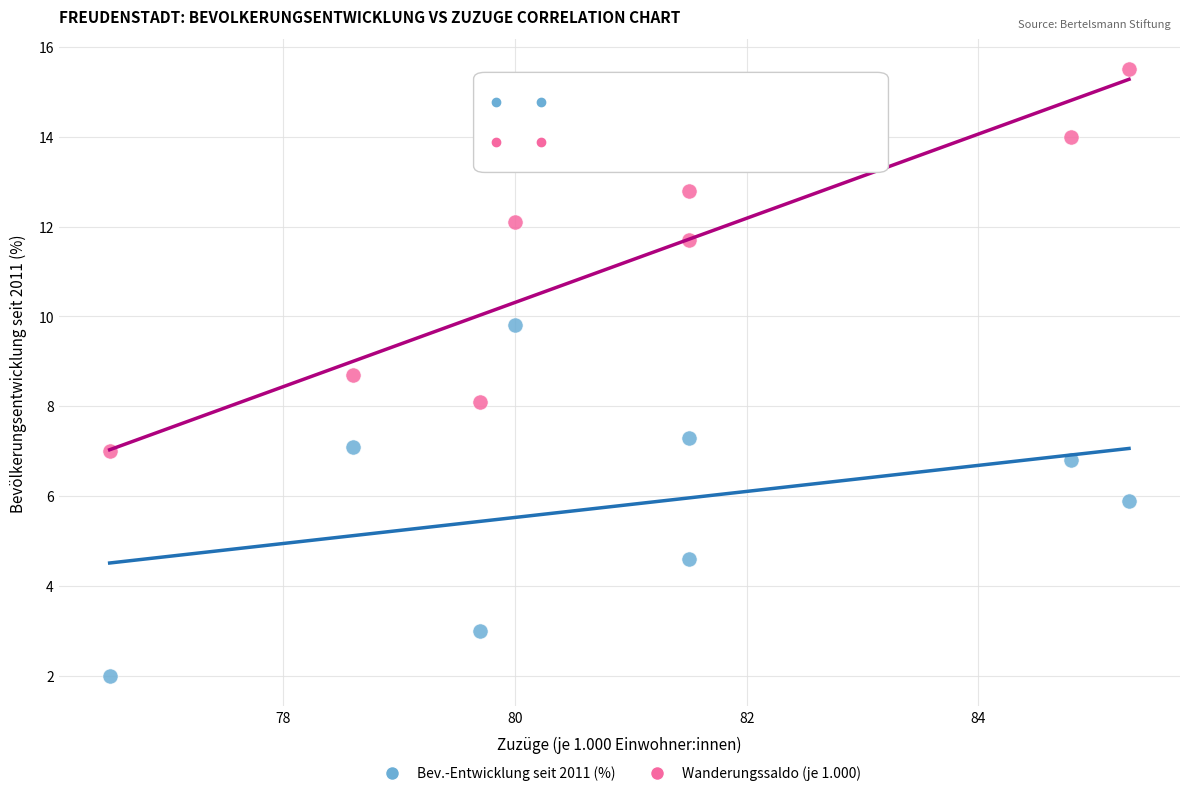

What are all the series names shown in the legend?

Bev.-Entwicklung seit 2011 (%), Wanderungssaldo (je 1.000)